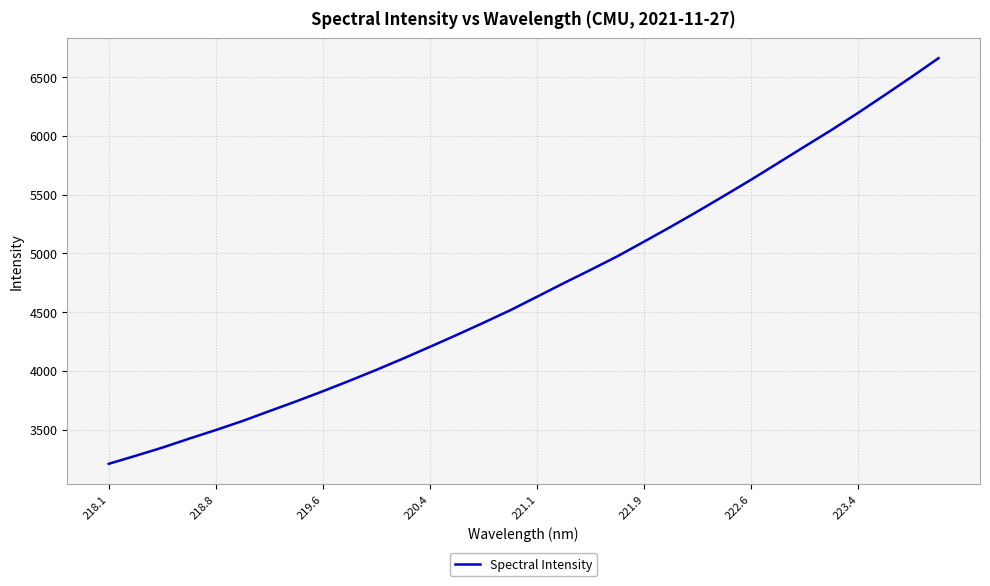

What is the difference between the maximum and minimum values?

3452.9